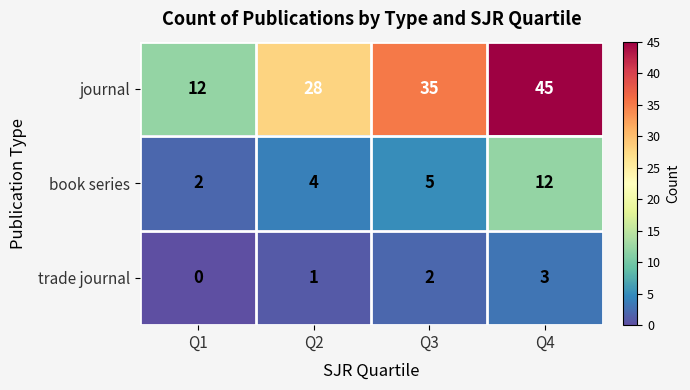

True or false: book series has a value of 2 at Q1.

True